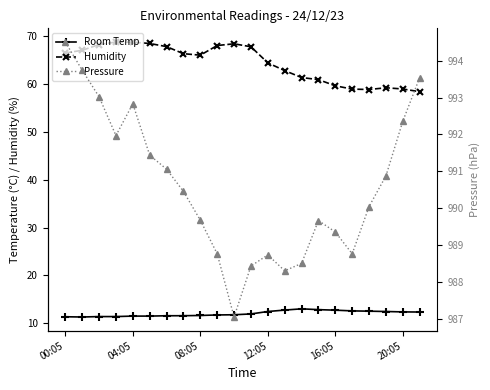

What is the highest value of the Humidity series?

68.8